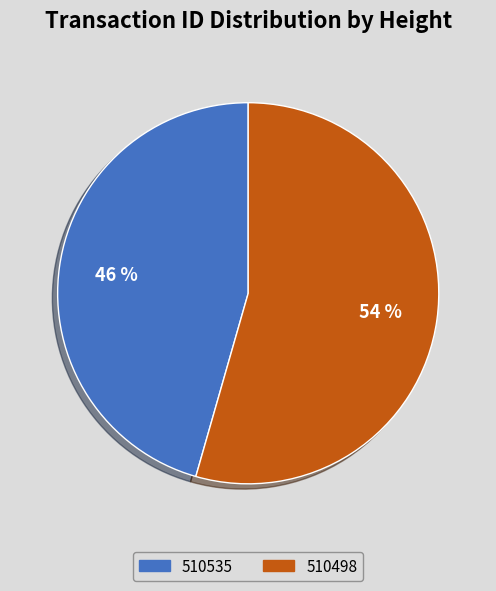

The 510498 slice represents 64% of the pie. True or false?

False